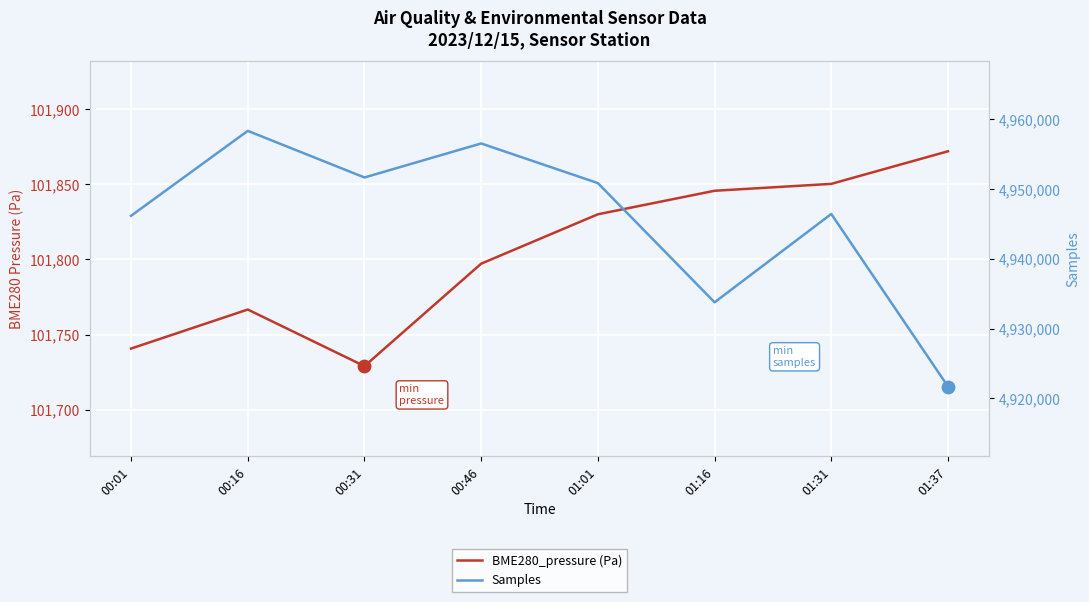

At how many categories does at least one series exceed 3958051?

8